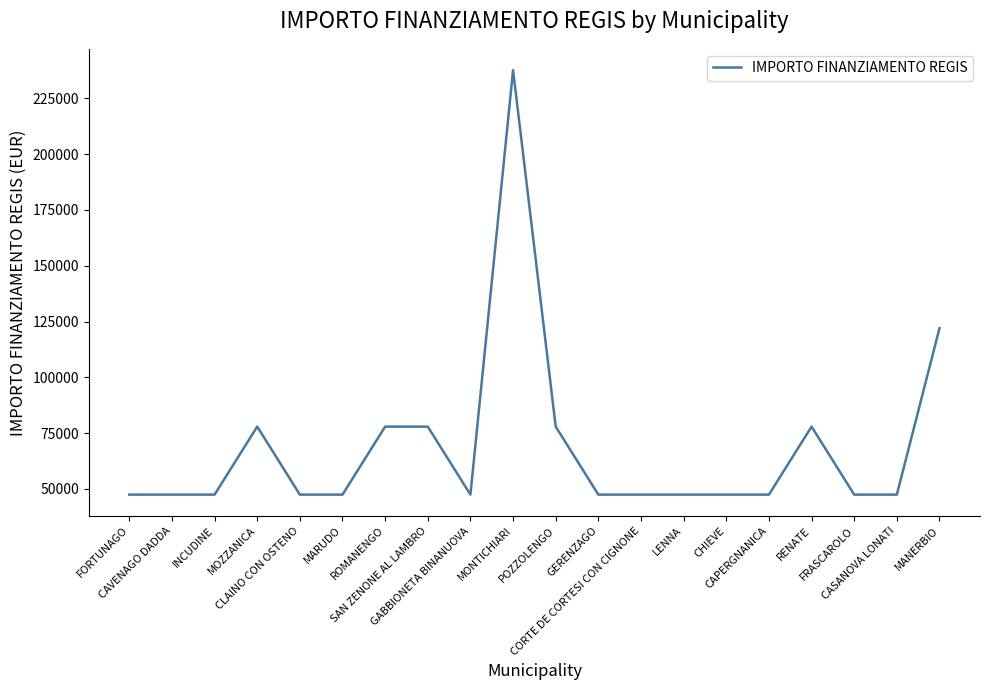

How many values are between 47427 and 77897?

18